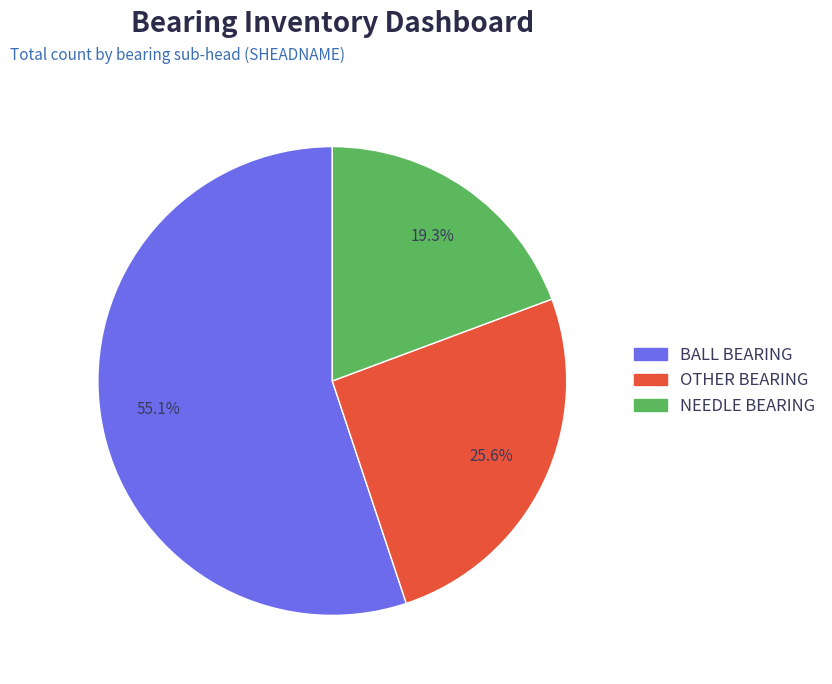

True or false: NEEDLE BEARING accounts for 26% of the total.

False